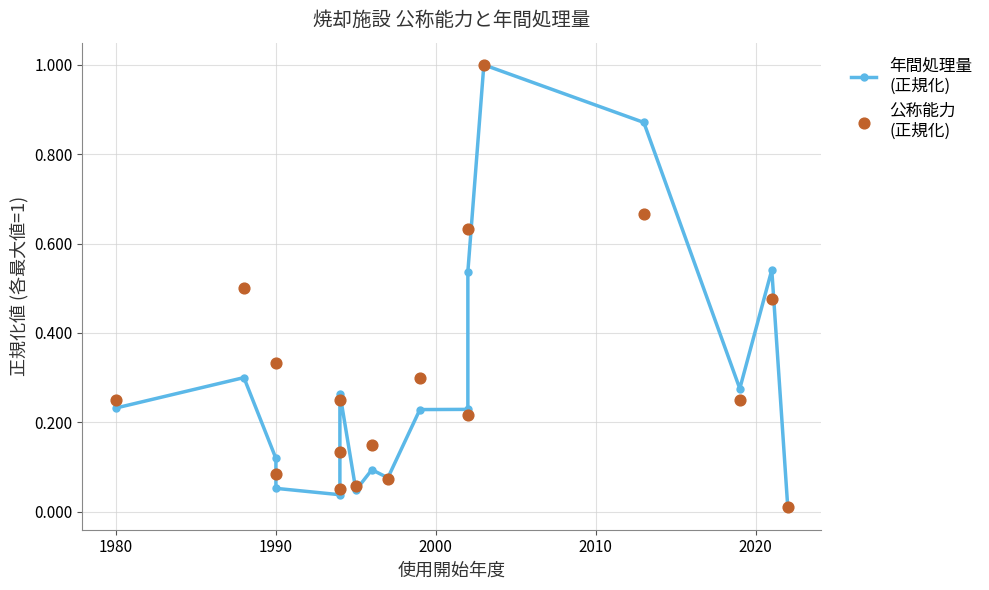

Which series contains the highest Y value?

年間処理量
(正規化)